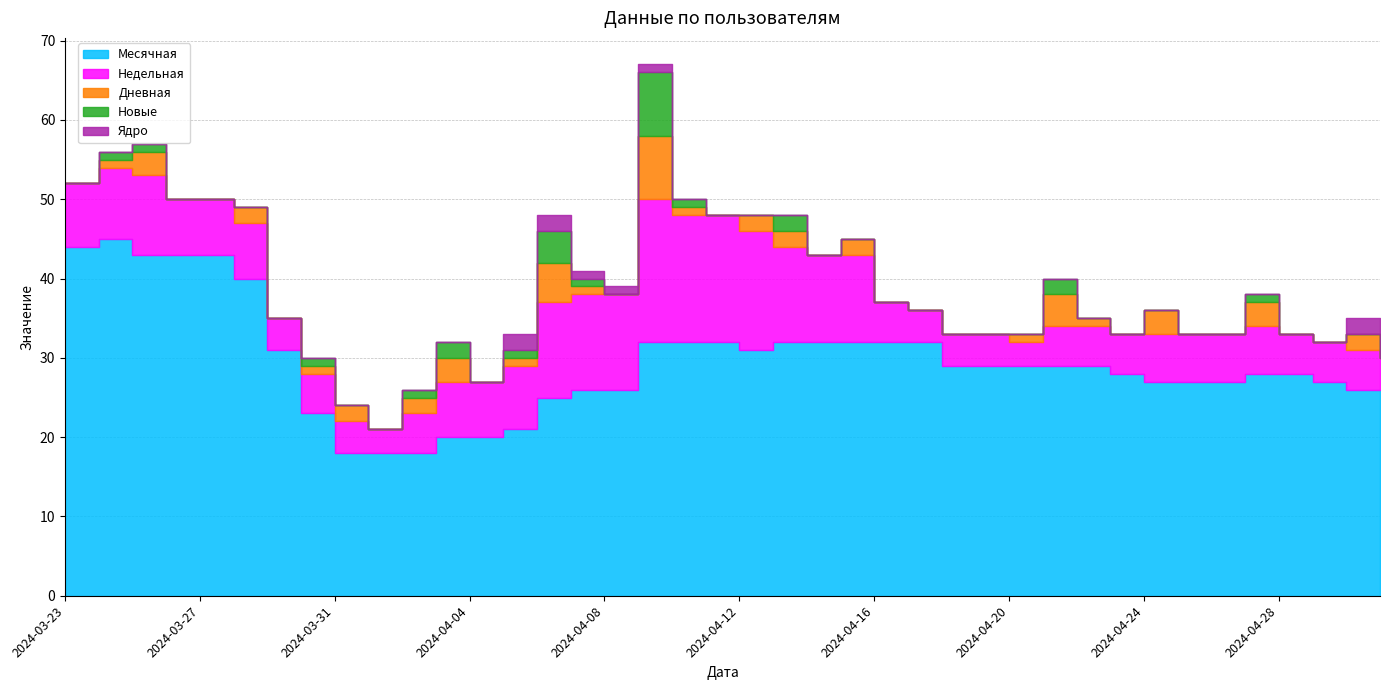

True or false: Месячная and Дневная intersect in this chart.

False